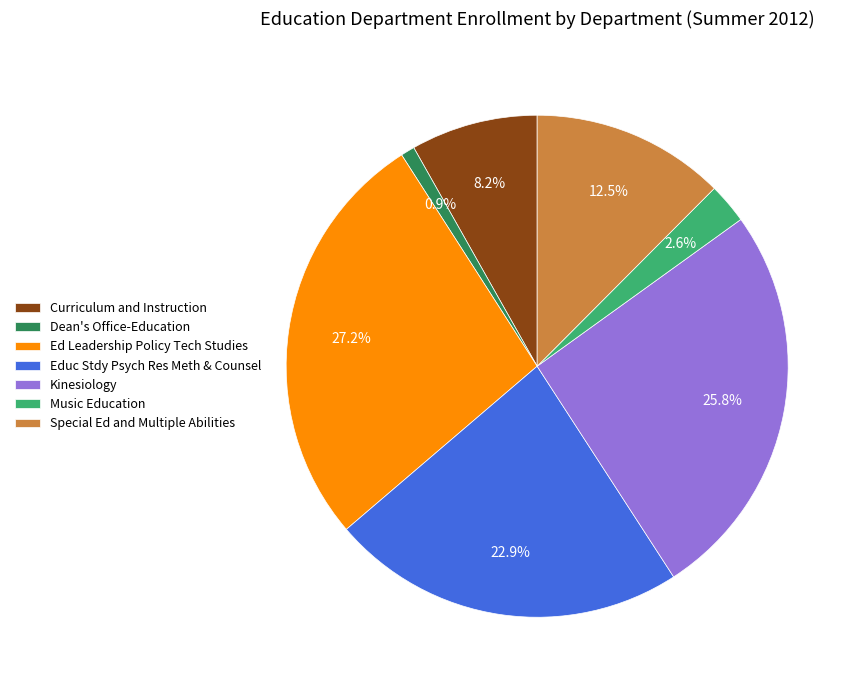

How many slices are in this pie chart?

7